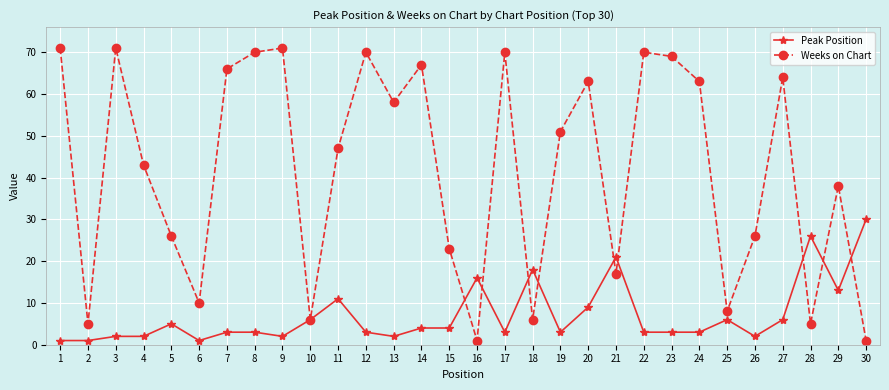

How many distinct data groups are displayed?

2